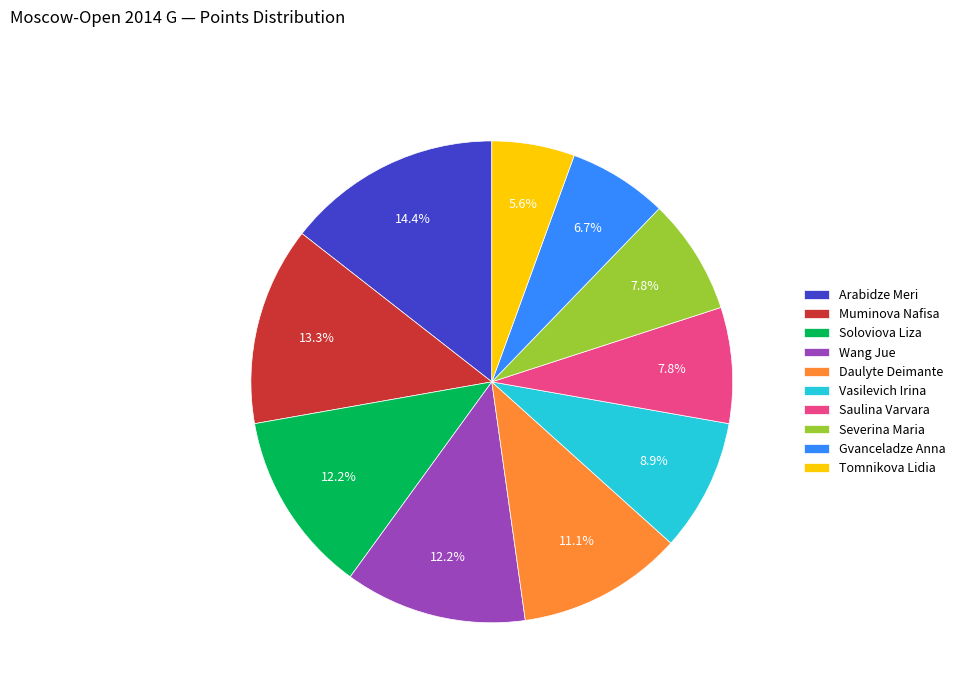

Which has a higher value, Tomnikova Lidia or Saulina Varvara?

Saulina Varvara